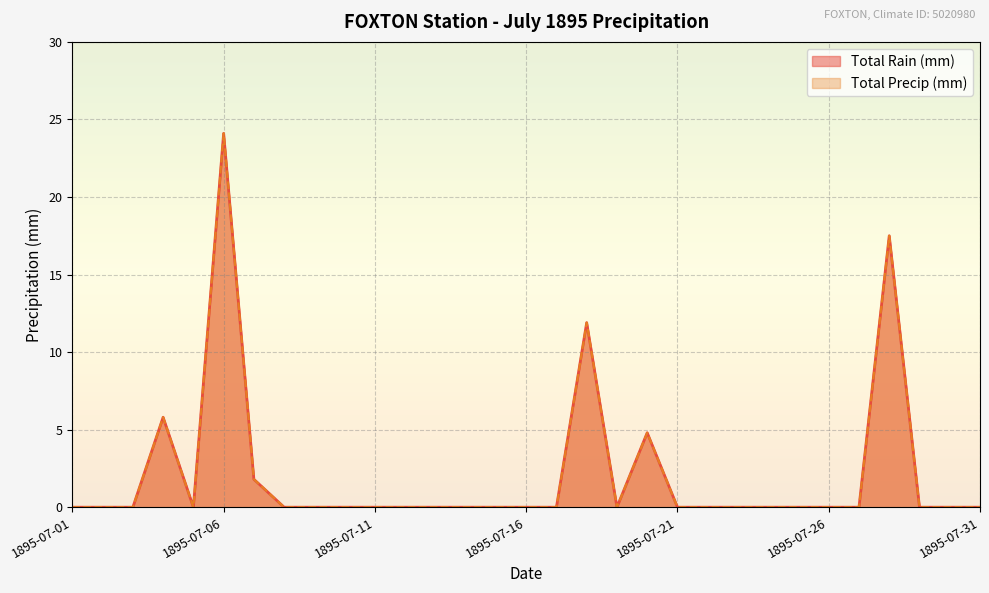

Reading left to right, transcribe all the data shown in this chart.

Total Rain (mm): 1895-07-01=0.0	1895-07-02=0.0	1895-07-03=0.0	1895-07-04=5.8	1895-07-05=0.0	1895-07-06=24.1	1895-07-07=1.8	1895-07-08=0.0	1895-07-09=0.0	1895-07-10=0.0	1895-07-11=0.0	1895-07-12=0.0	1895-07-13=0.0	1895-07-14=0.0	1895-07-15=0.0	1895-07-16=0.0	1895-07-17=0.0	1895-07-18=11.9	1895-07-19=0.0	1895-07-20=4.8	1895-07-21=0.0	1895-07-22=0.0	1895-07-23=0.0	1895-07-24=0.0	1895-07-25=0.0	1895-07-26=0.0	1895-07-27=0.0	1895-07-28=17.5	1895-07-29=0.0	1895-07-30=0.0	1895-07-31=0.0
Total Precip (mm): 1895-07-01=0.0	1895-07-02=0.0	1895-07-03=0.0	1895-07-04=5.8	1895-07-05=0.0	1895-07-06=24.1	1895-07-07=1.8	1895-07-08=0.0	1895-07-09=0.0	1895-07-10=0.0	1895-07-11=0.0	1895-07-12=0.0	1895-07-13=0.0	1895-07-14=0.0	1895-07-15=0.0	1895-07-16=0.0	1895-07-17=0.0	1895-07-18=11.9	1895-07-19=0.0	1895-07-20=4.8	1895-07-21=0.0	1895-07-22=0.0	1895-07-23=0.0	1895-07-24=0.0	1895-07-25=0.0	1895-07-26=0.0	1895-07-27=0.0	1895-07-28=17.5	1895-07-29=0.0	1895-07-30=0.0	1895-07-31=0.0